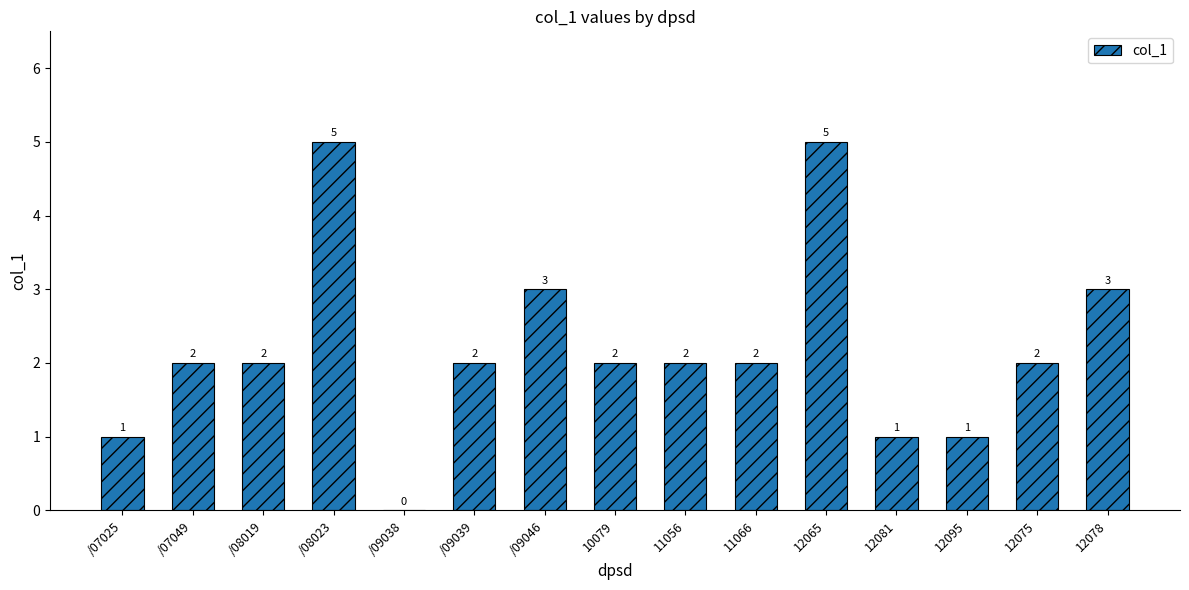

Is it true that the value at /07025 is 0?

False